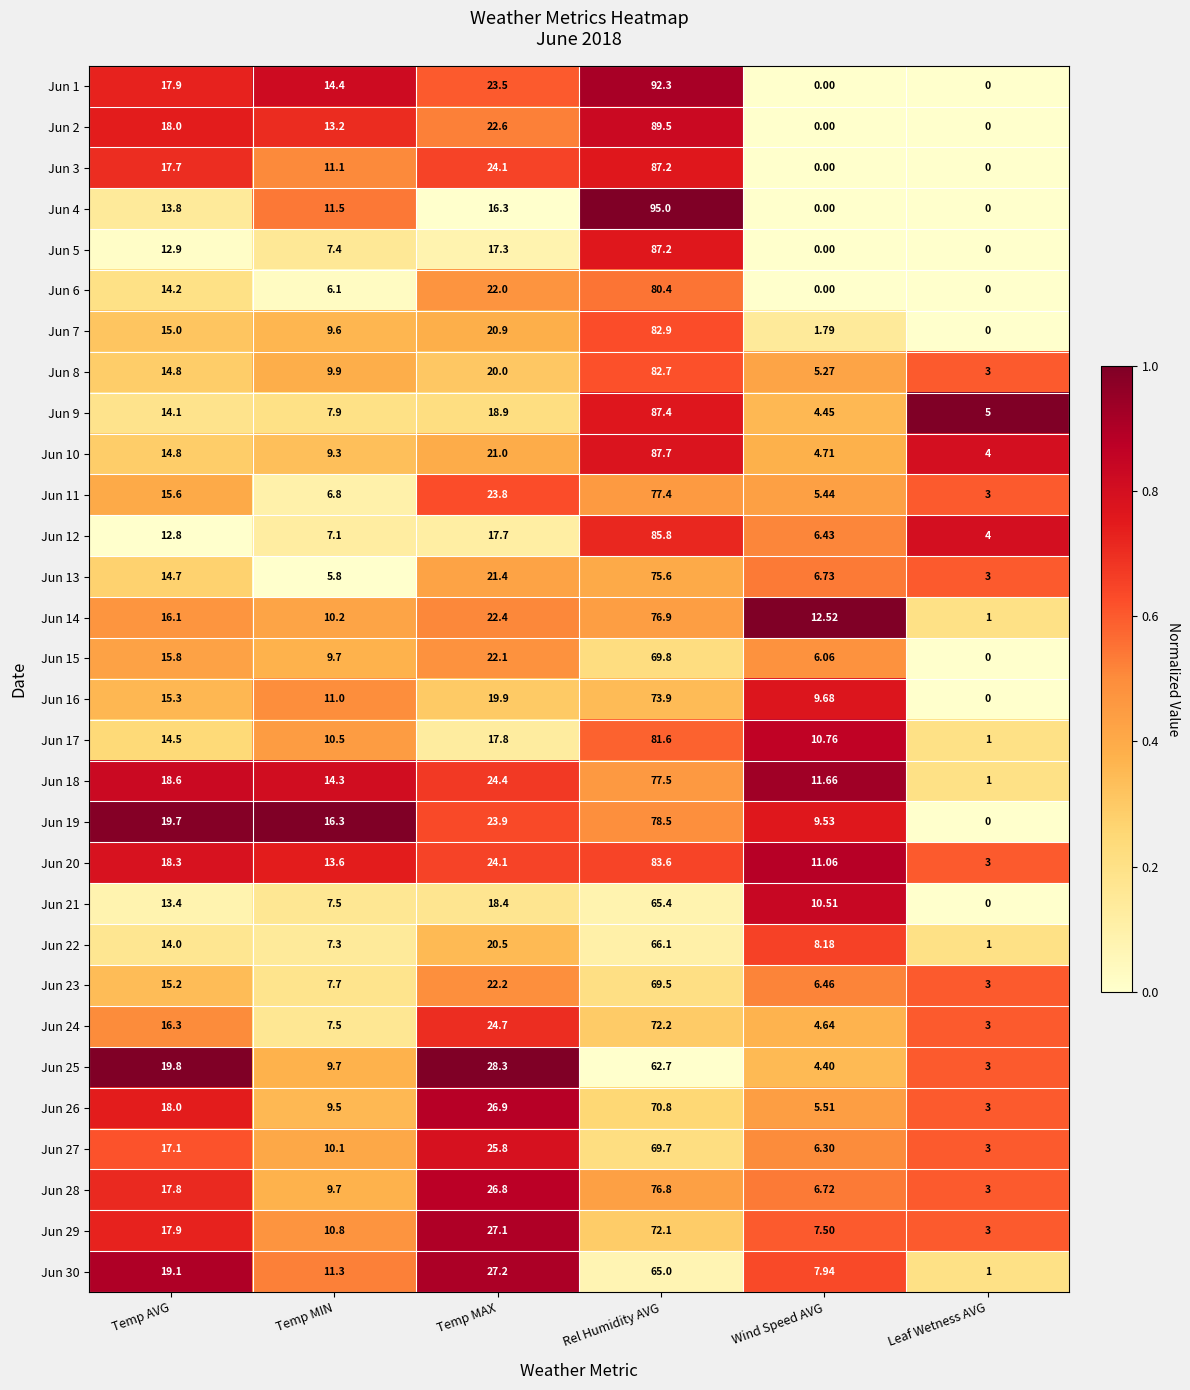

Which category has the highest value in the Jun 20 series?

Rel Humidity AVG